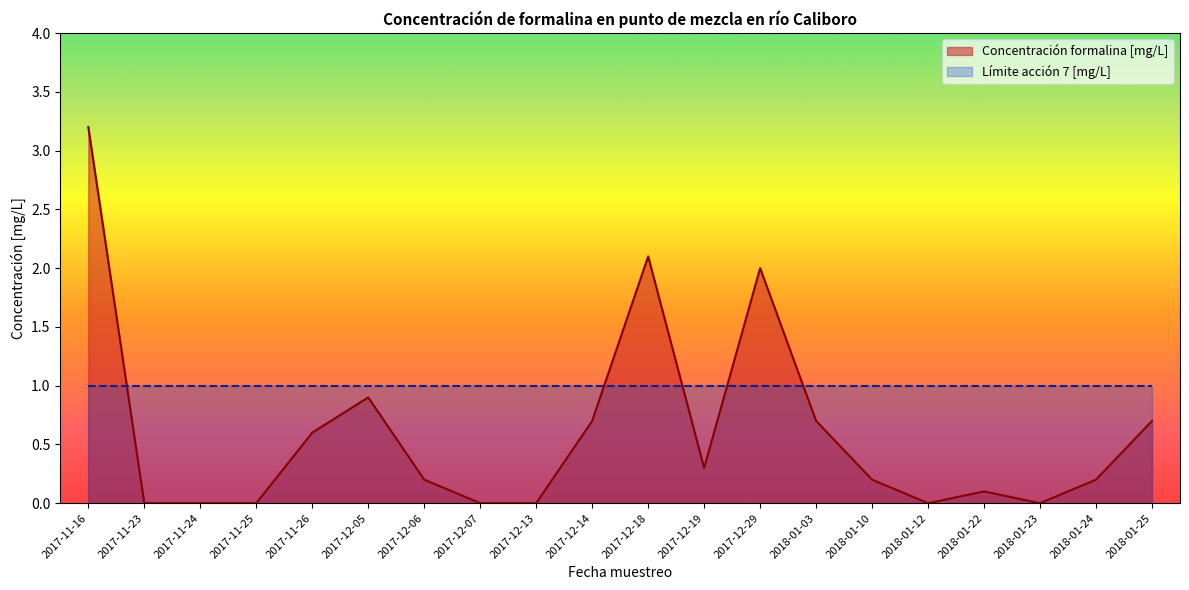

What is the greatest value displayed?

3.2